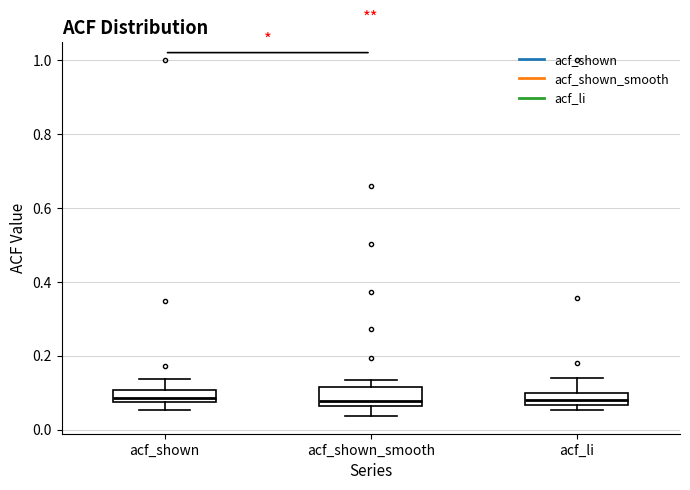

Where does the median line of the box for acf_li sit on the y-axis? The values are not printed on the chart, so give them approximately, as read against the axis.

0.08